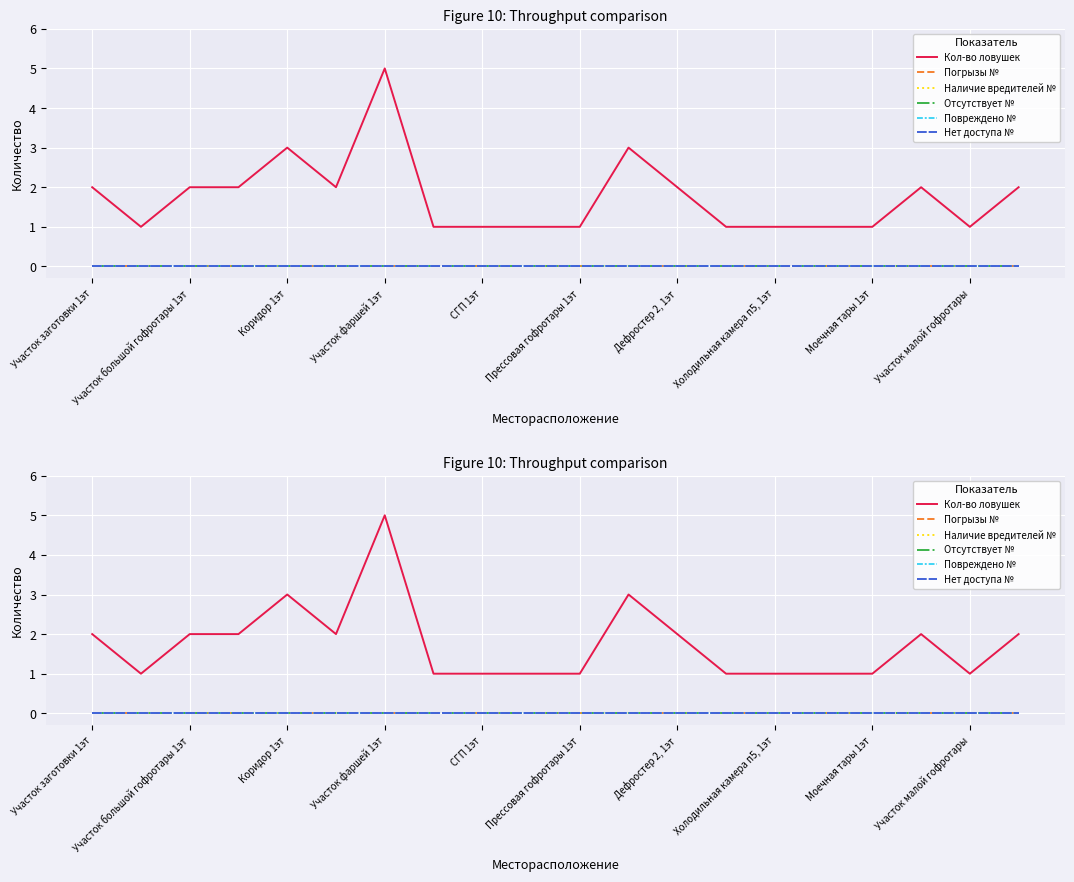

True or false: Нет доступа № and Отсутствует № cross at least once.

False